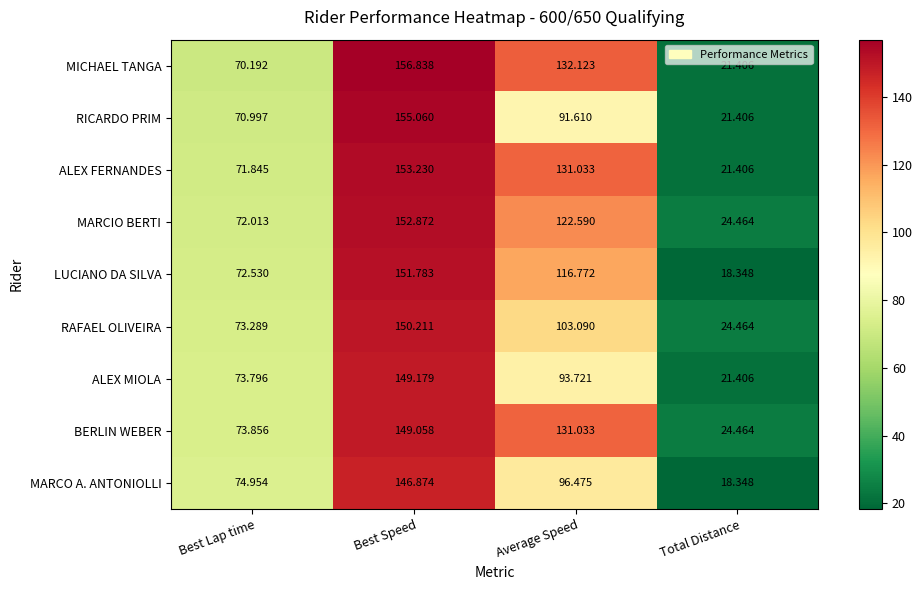

What is the spread (max minus min) of values at Best Lap time?

4.8